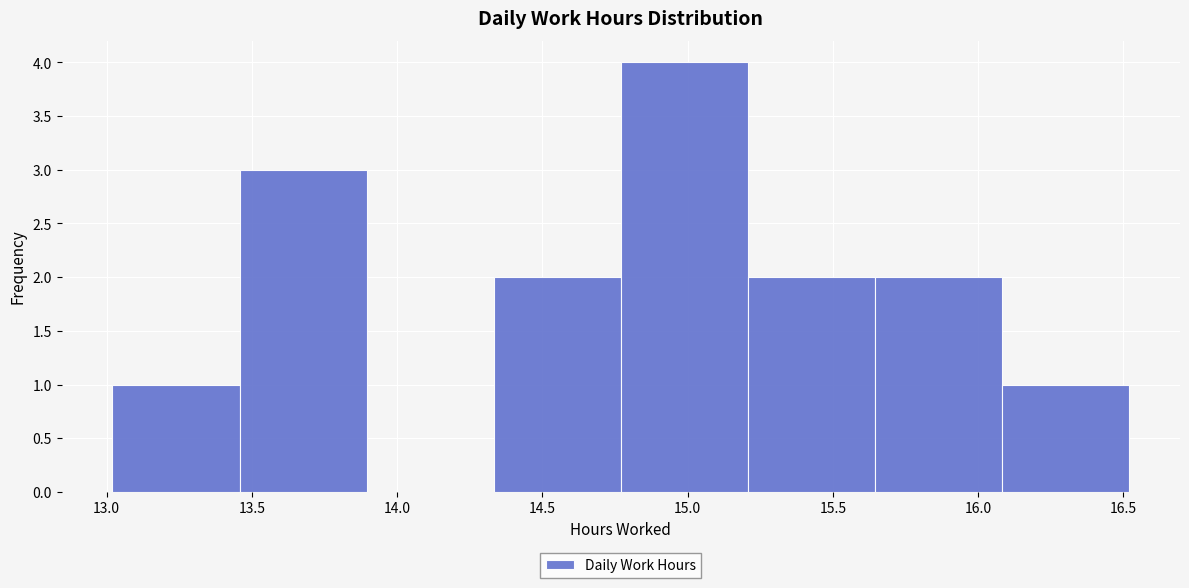

Reading left to right, list every bar in this chart as the range it spans on the x-axis followed by its height. Neither the bar edges nor the heights are printed on the chart, so give them approximately, as read against the axes.

13.00 to 13.45: 1
13.45 to 13.90: 3
13.90 to 14.35: 0
14.35 to 14.75: 2
14.75 to 15.20: 4
15.20 to 15.65: 2
15.65 to 16.10: 2
16.10 to 16.50: 1